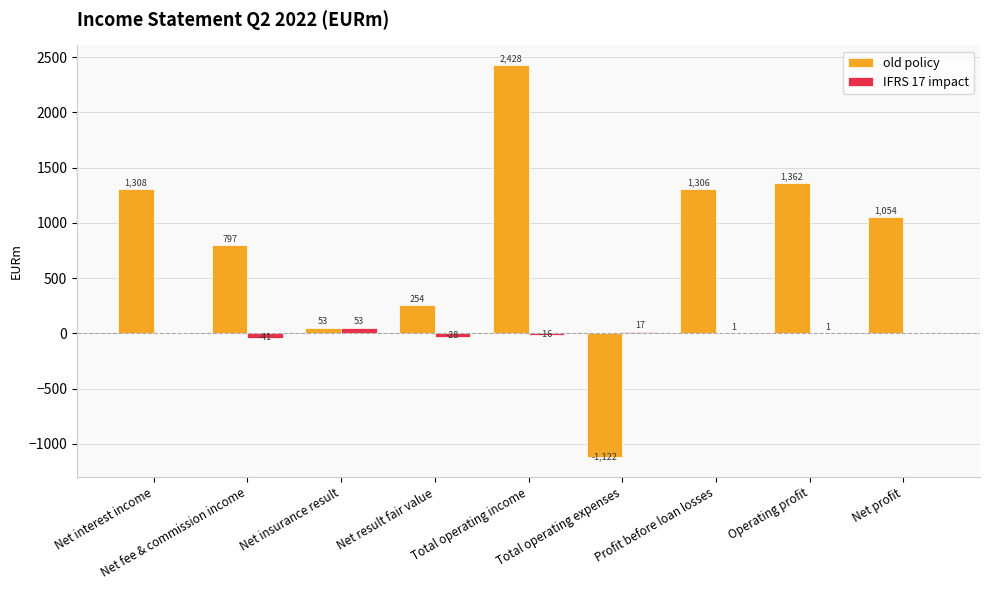

What is the maximum value for old policy?

2428